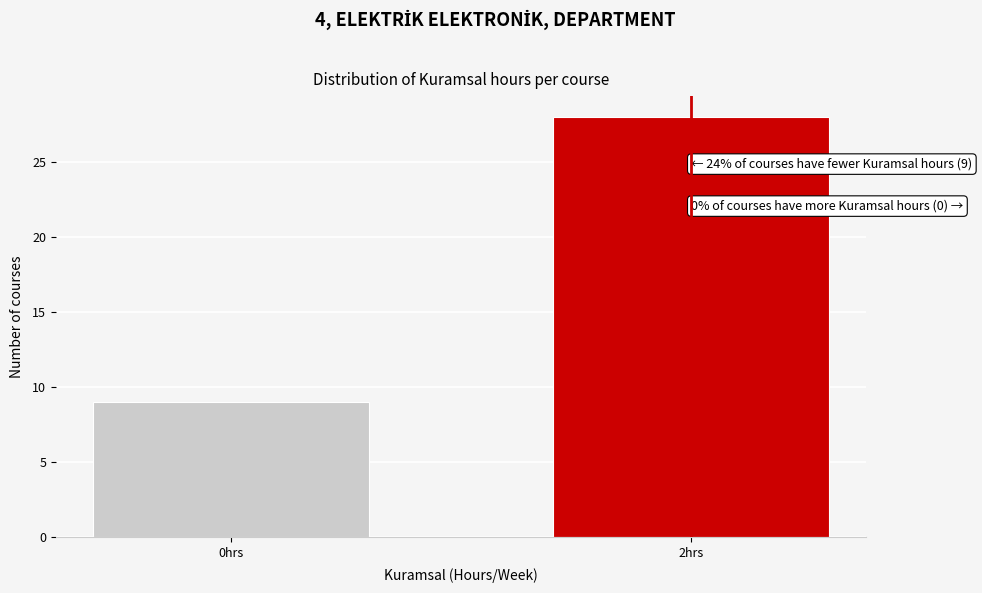

Reading left to right, what are all the values shown in this chart?

0hrs=9	2hrs=28